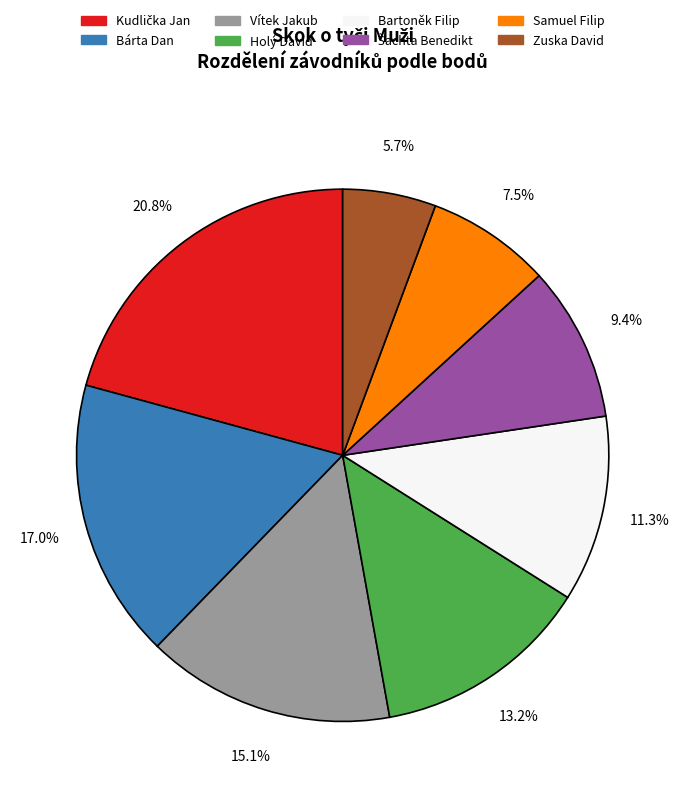

What is the ratio of the value at Samuel Filip to the value at Zuska David?

1.3